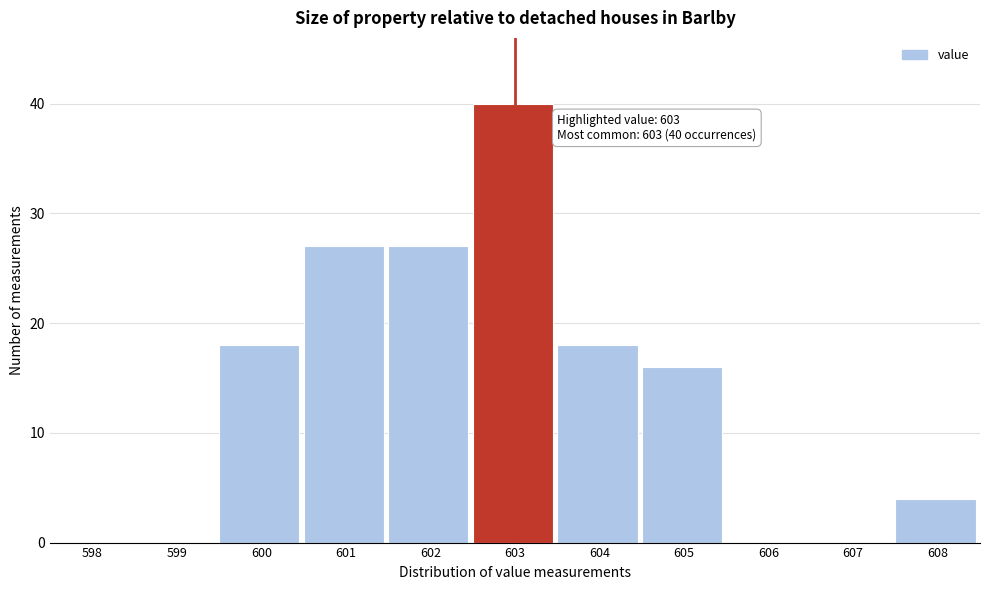

Reading right to left, transcribe all the data shown in this chart.

608=4	607=0	606=0	605=16	604=18	603=40	602=27	601=27	600=18	599=0	598=0